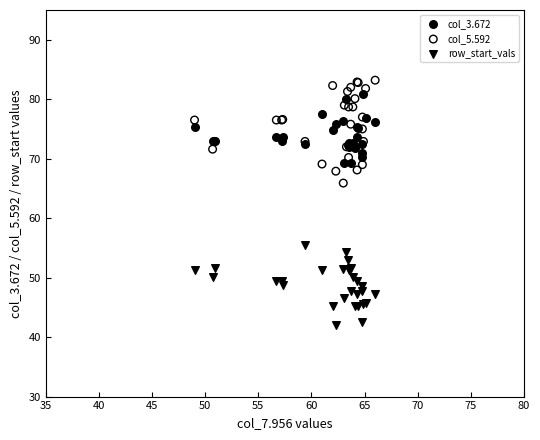

Across all series, what Y value is closest to 62?

65.9